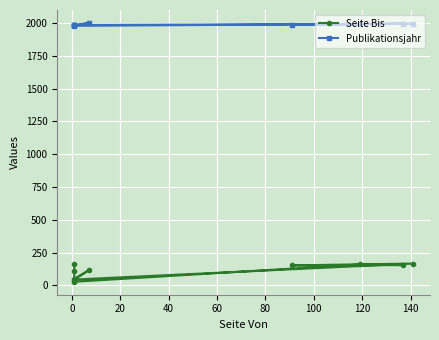

How many lines are shown in the chart?

2